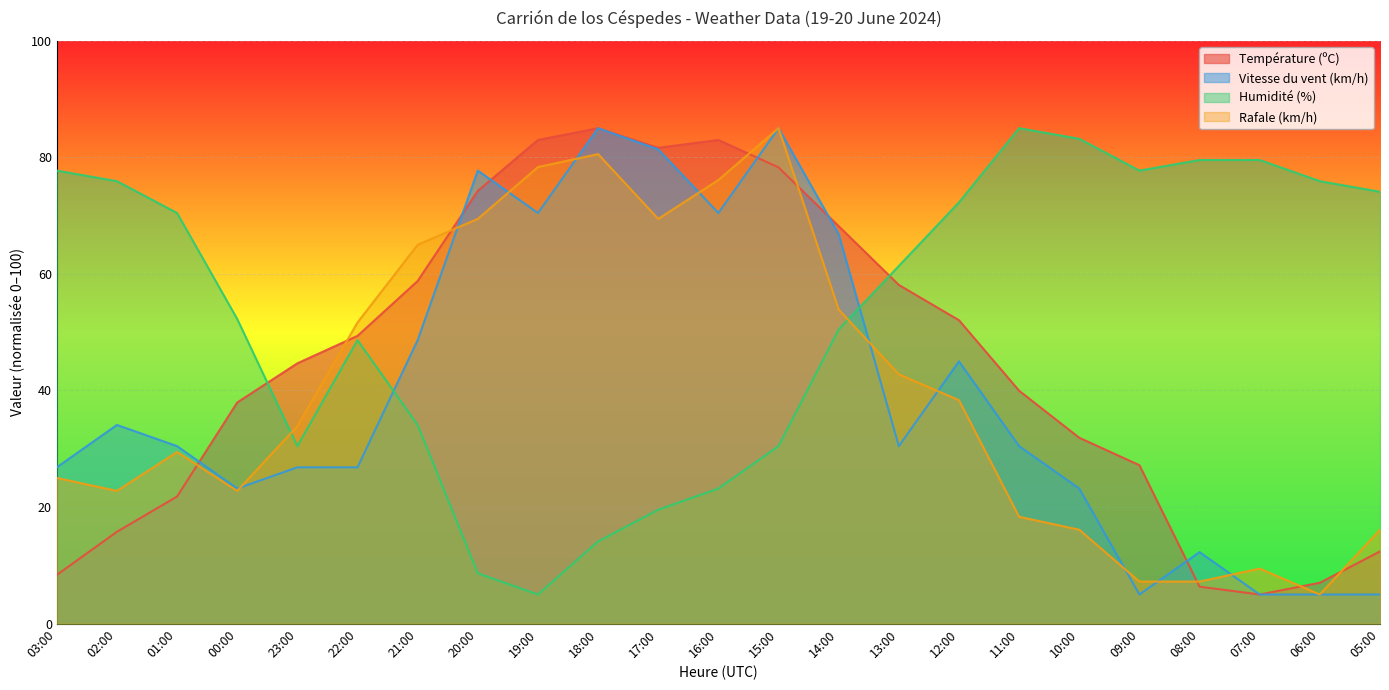

Reading right to left, extract all data points from this chart.

Température (ºC): 05:00=12.4	06:00=7.0	07:00=5.0	08:00=6.3	09:00=27.2	10:00=31.9	11:00=40.0	12:00=52.1	13:00=58.1	14:00=68.2	15:00=78.3	16:00=83.0	17:00=81.6	18:00=85.0	19:00=83.0	20:00=74.2	21:00=58.8	22:00=49.4	23:00=44.7	00:00=37.9	01:00=21.8	02:00=15.8	03:00=8.4
Vitesse du vent (km/h): 05:00=5.0	06:00=5.0	07:00=5.0	08:00=12.3	09:00=5.0	10:00=23.2	11:00=30.5	12:00=45.0	13:00=30.5	14:00=66.8	15:00=85.0	16:00=70.5	17:00=81.4	18:00=85.0	19:00=70.5	20:00=77.7	21:00=48.6	22:00=26.8	23:00=26.8	00:00=23.2	01:00=30.5	02:00=34.1	03:00=26.8
Humidité (%): 05:00=74.1	06:00=75.9	07:00=79.5	08:00=79.5	09:00=77.7	10:00=83.2	11:00=85.0	12:00=72.3	13:00=61.4	14:00=50.5	15:00=30.5	16:00=23.2	17:00=19.5	18:00=14.1	19:00=5.0	20:00=8.6	21:00=34.1	22:00=48.6	23:00=30.5	00:00=52.3	01:00=70.5	02:00=75.9	03:00=77.7
Rafale (km/h): 05:00=16.1	06:00=5.0	07:00=9.4	08:00=7.2	09:00=7.2	10:00=16.1	11:00=18.3	12:00=38.3	13:00=42.8	14:00=53.9	15:00=85.0	16:00=76.1	17:00=69.4	18:00=80.6	19:00=78.3	20:00=69.4	21:00=65.0	22:00=51.7	23:00=33.9	00:00=22.8	01:00=29.4	02:00=22.8	03:00=25.0